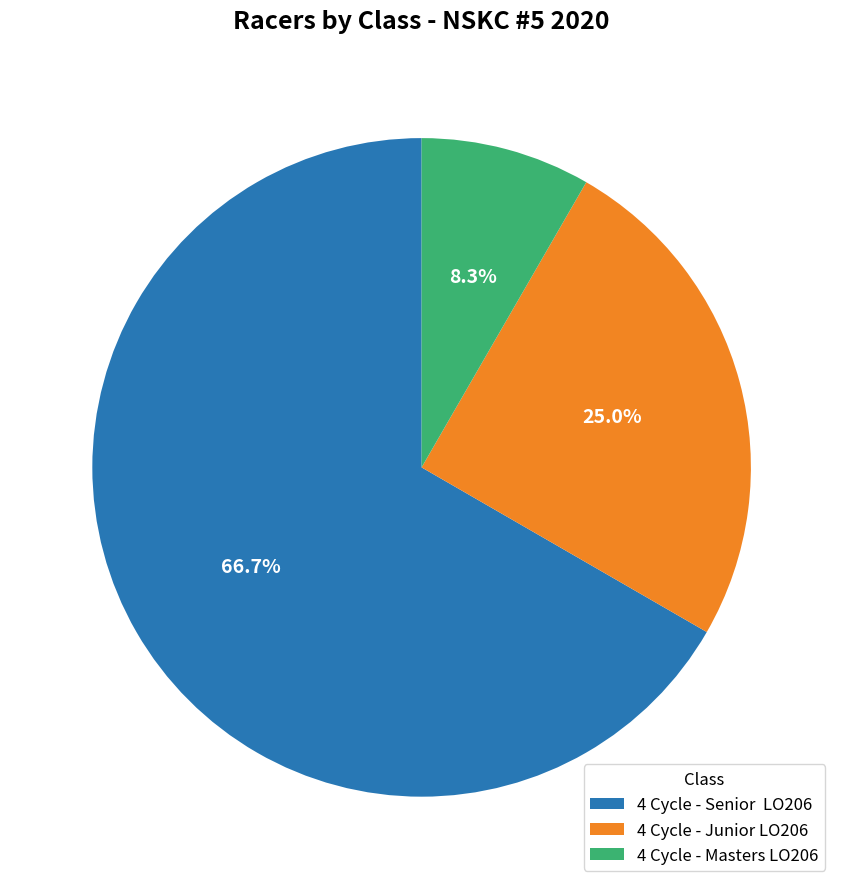

What is the ratio of the value at 4 Cycle - Senior LO206 to the value at 4 Cycle - Junior LO206?

2.7